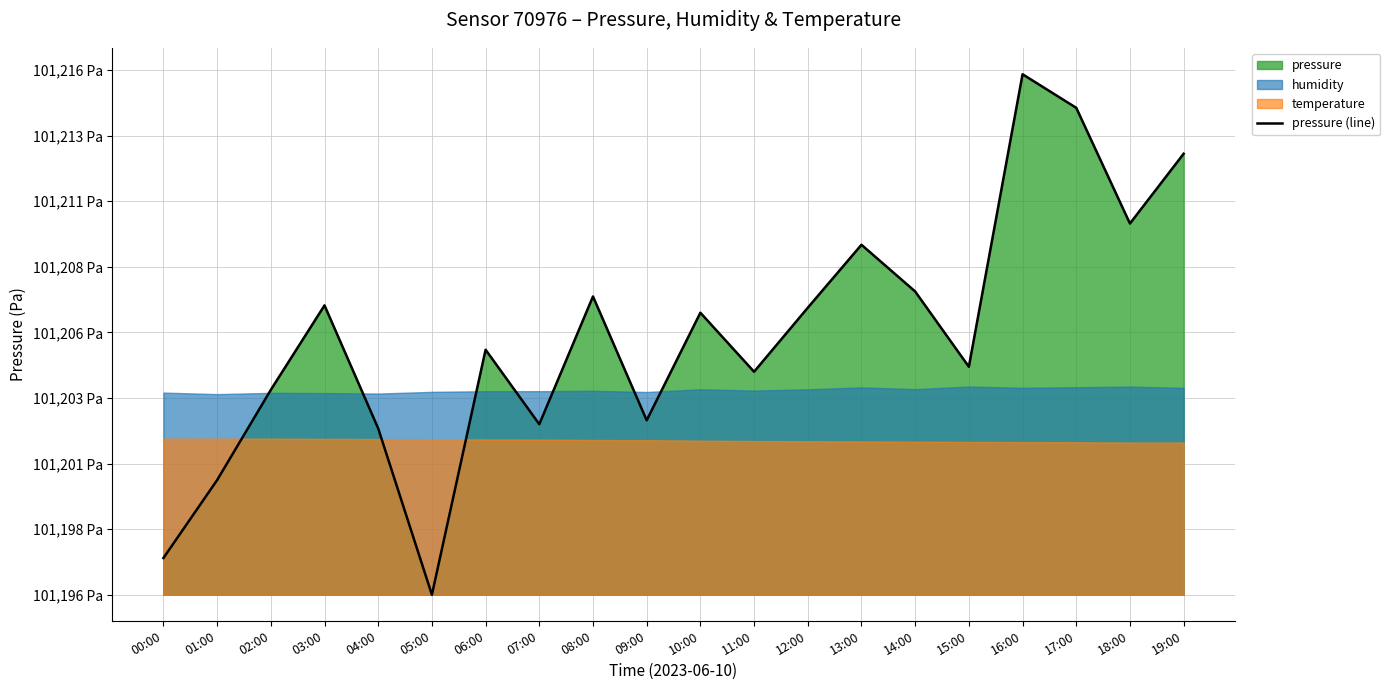

Reading right to left, extract all data points from this chart.

16.8	14.1	18.6	19.8	8.7	11.6	13.3	10.9	8.5	10.8	6.6	11.4	6.5	9.3	0.0	6.3	11.0	7.8	4.4	1.4